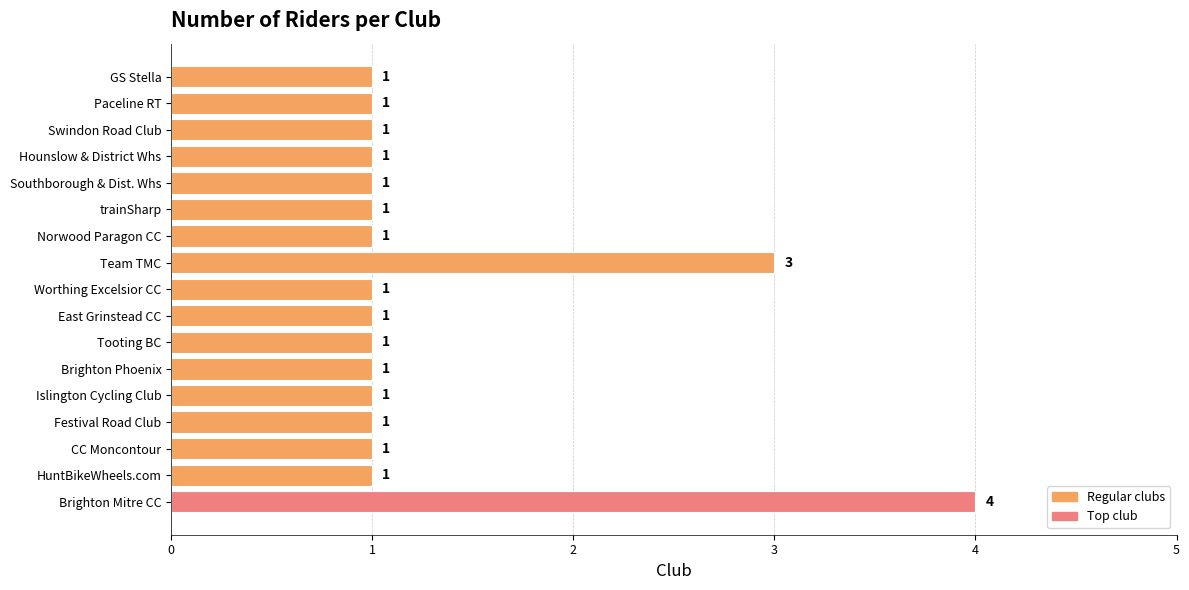

How many bars are there in total?

17